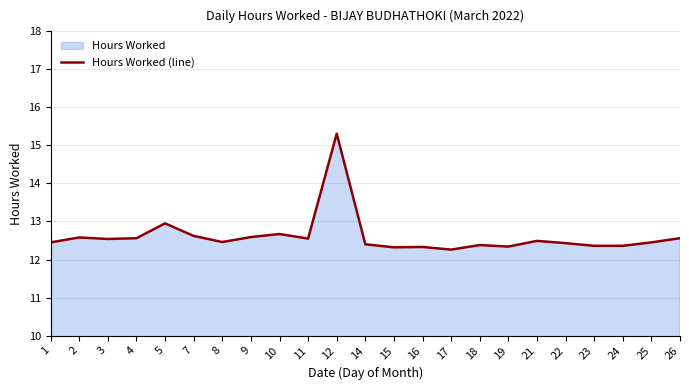

What is the difference between the maximum and second lowest values?

3.0